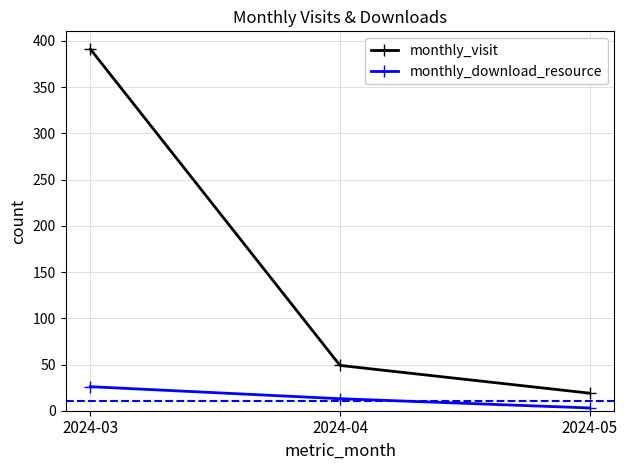

True or false: monthly_visit has a value of 19 at 2024-05.

True